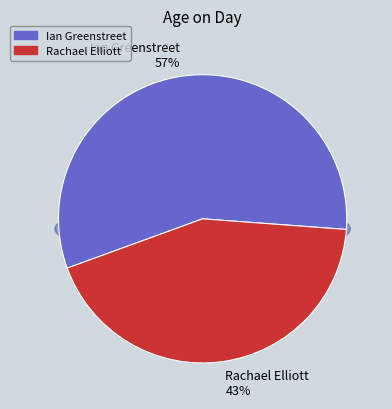

How many segments does this pie chart have?

2